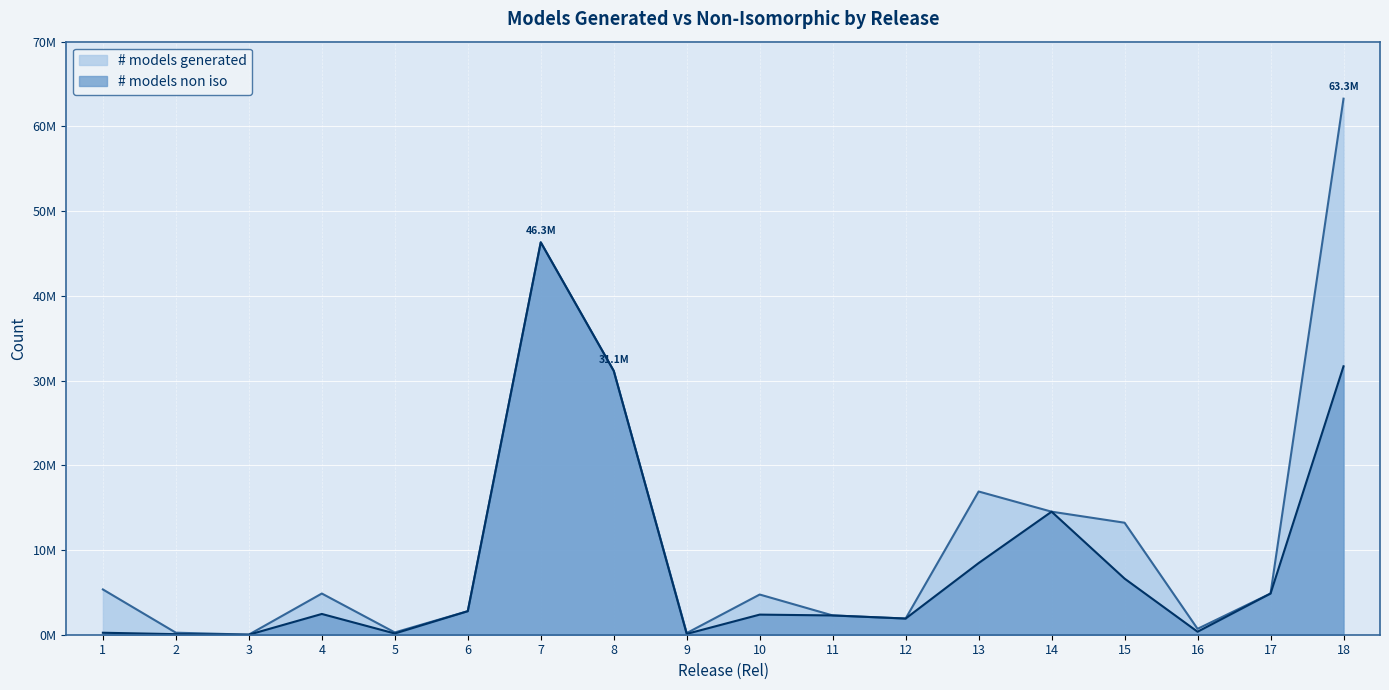

Which series has the largest total across all categories?

# models generated